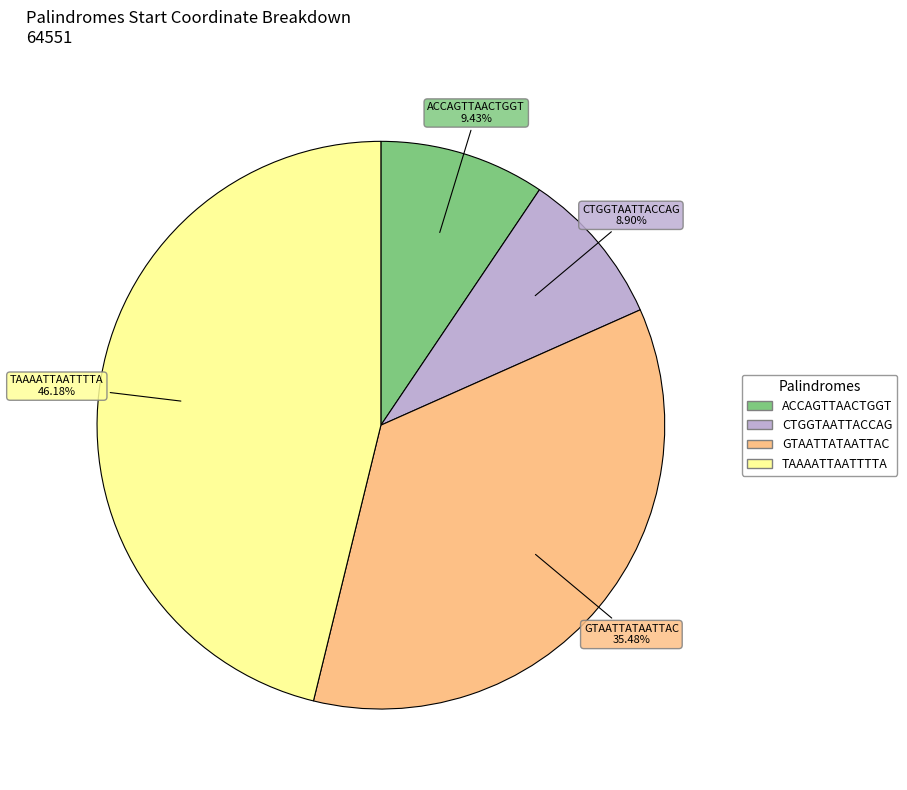

True or false: CTGGTAATTACCAG accounts for 9% of the total.

True